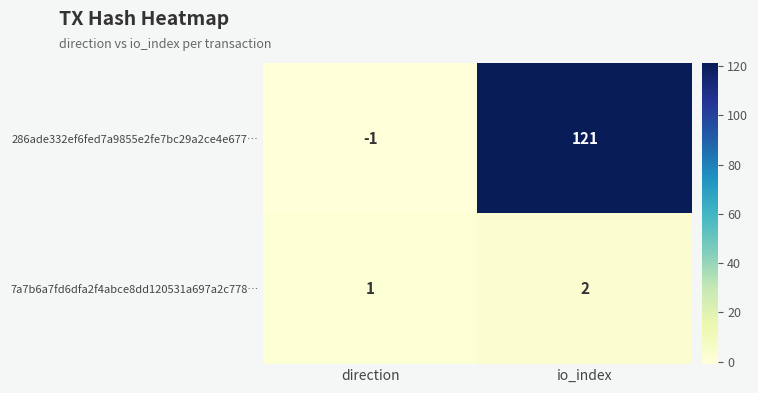

How many values in 286ade332ef6fed7a9855e2fe7bc29a2ce4e677… are above zero?

1